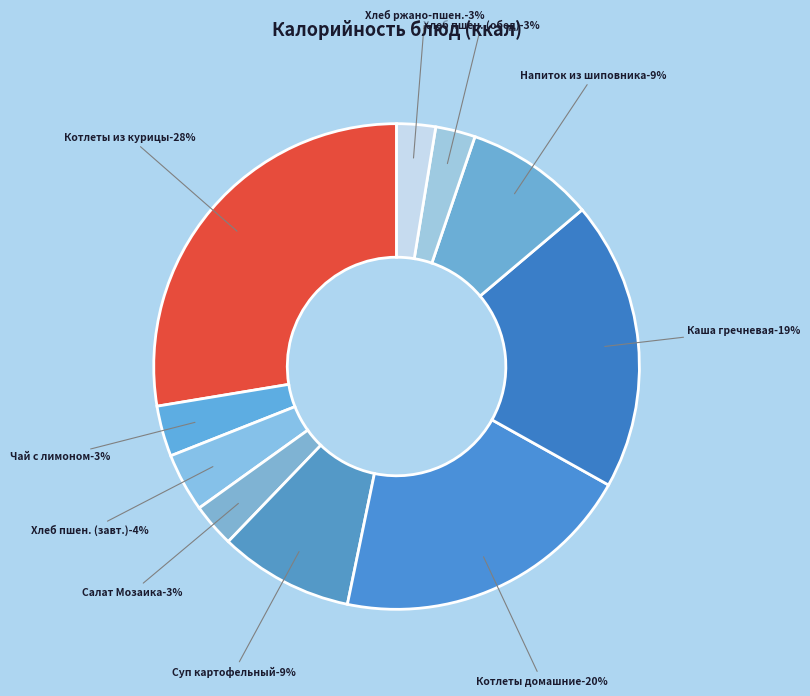

To the nearest percent, what percentage of the pie is Хлеб пшеничный (завтрак)?

4%